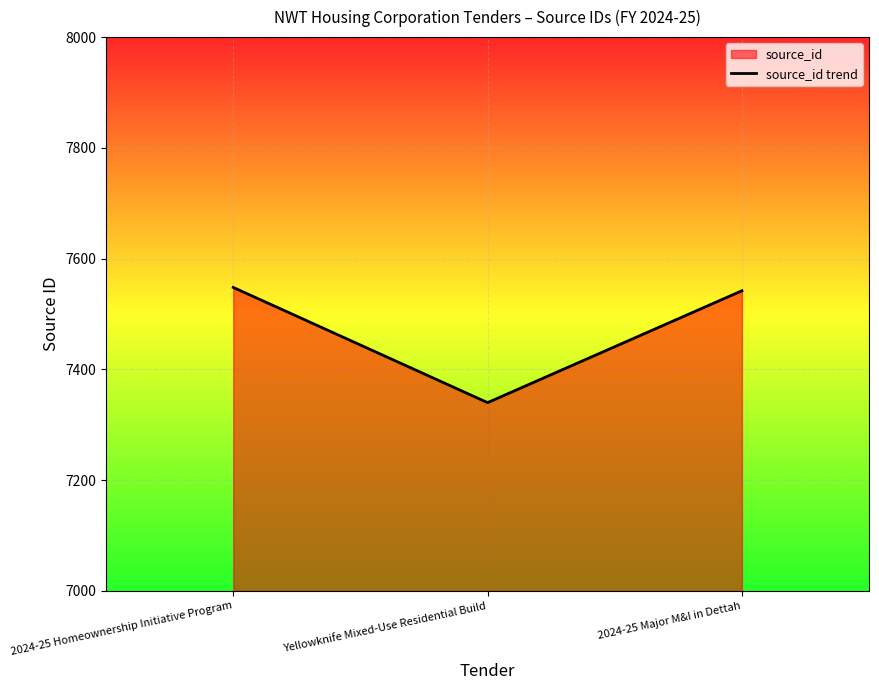

True or false: the data shows 7542 at 2024-25 Major M&I in Dettah.

True